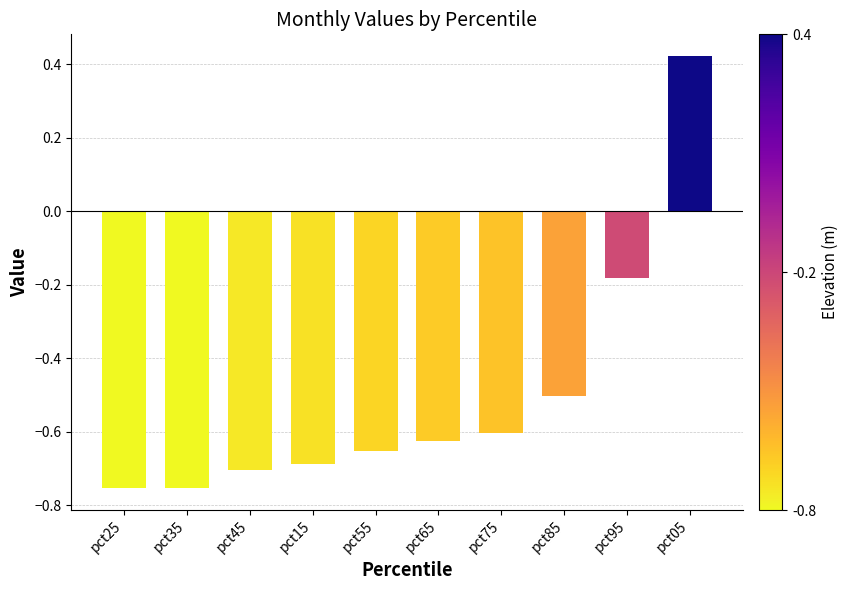

What is the difference between the maximum and minimum values?

1.2